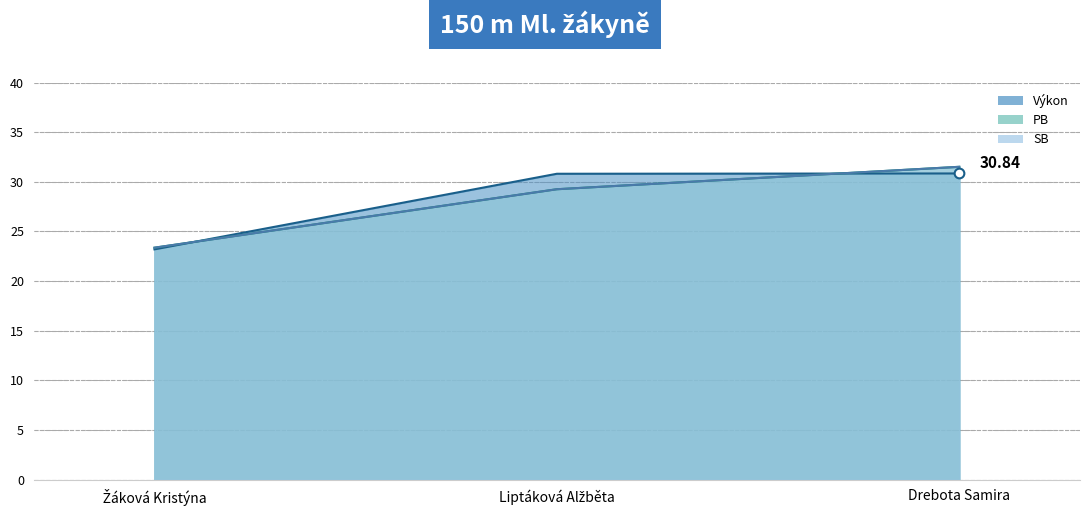

List the labels in order of Výkon value, largest first.

Drebota Samira, Liptáková Alžběta, Žáková Kristýna